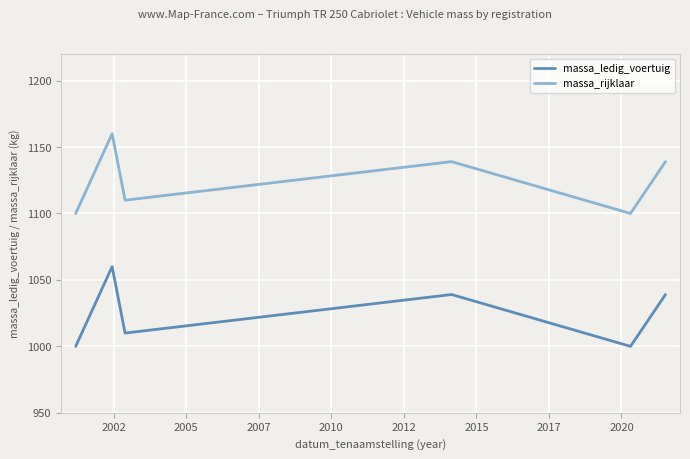

At how many categories does at least one series exceed 1132?

3